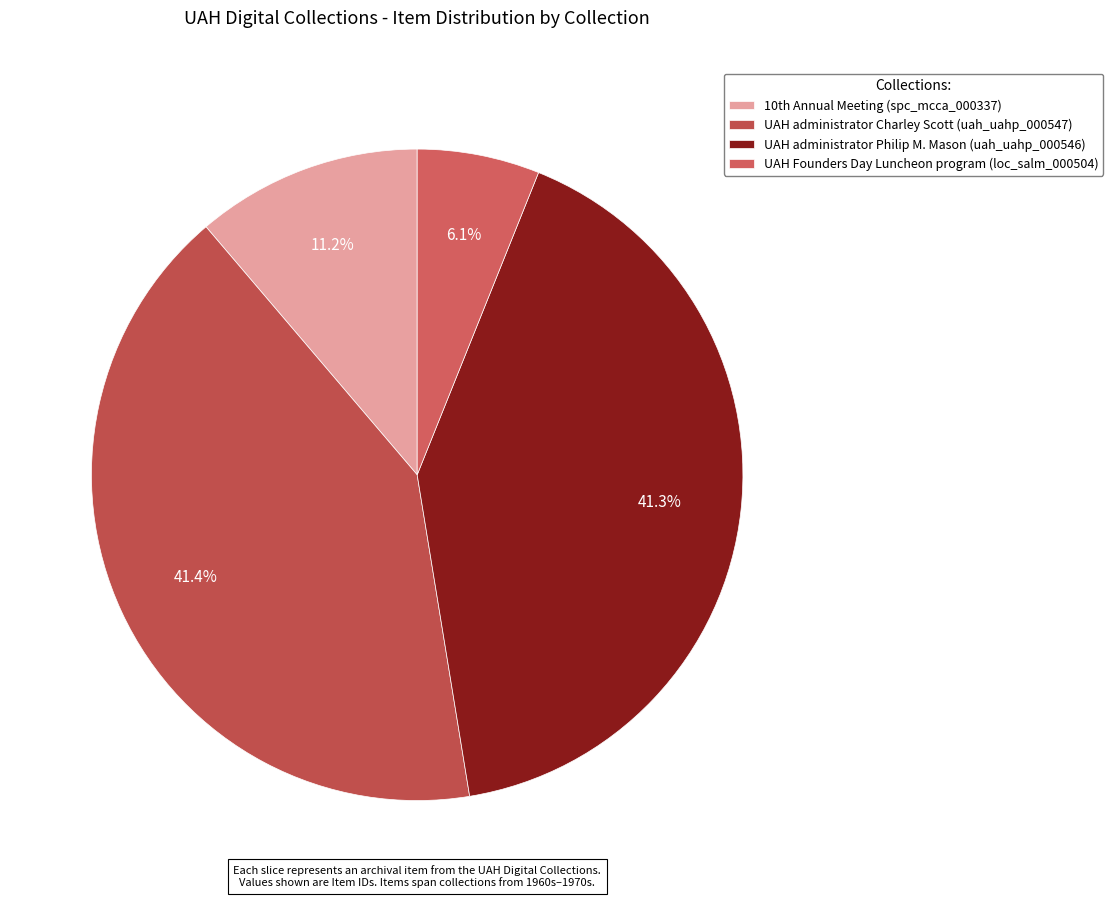

What is the smallest slice in the pie chart?

UAH Founders Day Luncheon program (loc_salm_000504)